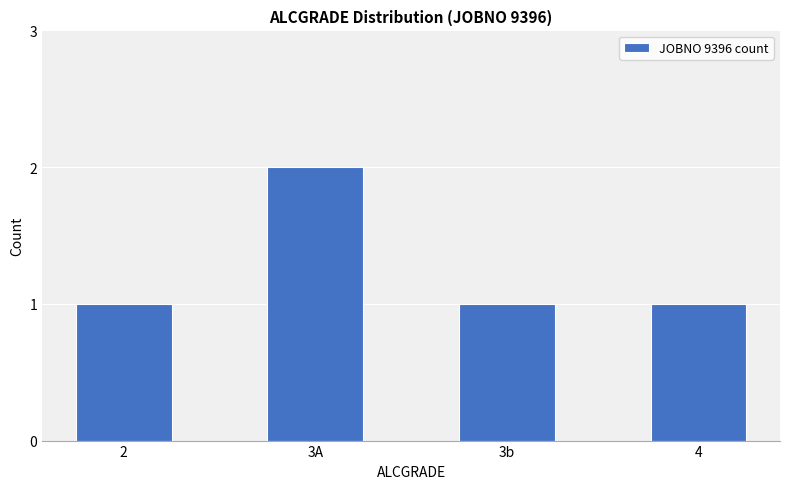

What is the sum of all values?

5